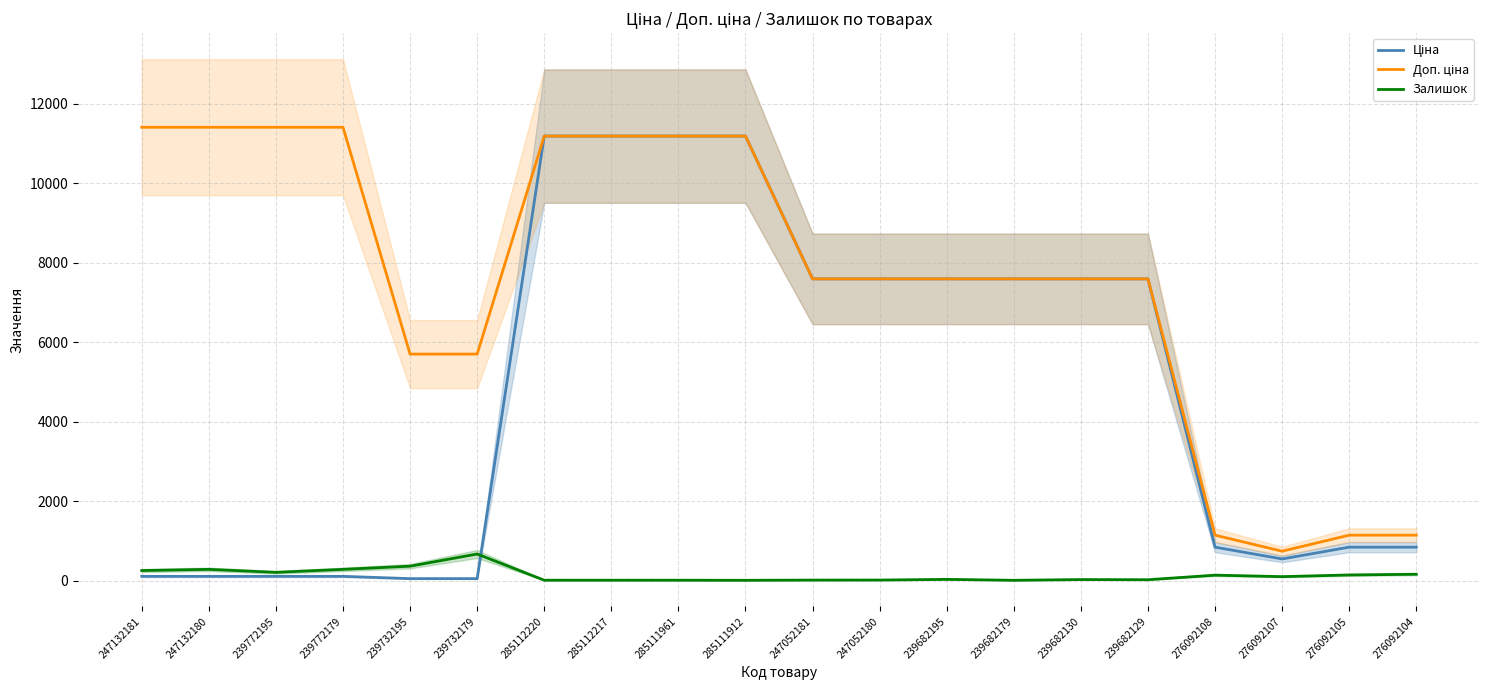

Reading left to right, list all the values displayed in this chart.

Ціна: 114.1	114.1	114.1	114.1	57.0	57.0	11188.2	11188.2	11188.2	11188.2	7596.5	7596.5	7596.5	7596.5	7596.5	7596.5	848.4	551.5	848.4	848.4
Доп. ціна: 11410.0	11410.0	11410.0	11410.0	5705.0	5705.0	11188.2	11188.2	11188.2	11188.2	7596.5	7596.5	7596.5	7596.5	7596.5	7596.5	1149.7	747.0	1149.7	1149.7
Залишок: 260.0	290.0	215.0	290.0	370.0	676.0	17.0	17.0	17.0	15.0	20.0	21.0	38.0	15.0	33.0	29.0	144.0	107.0	149.0	167.0